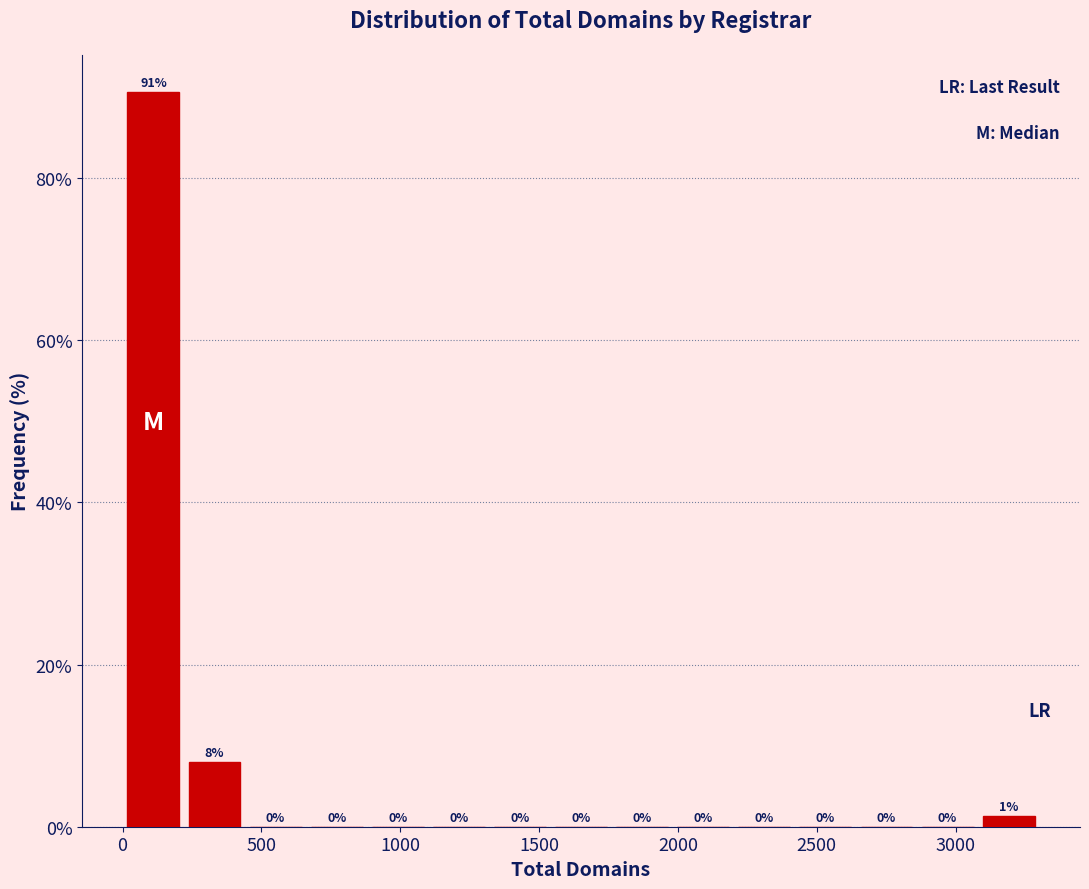

Over which range of the x-axis is the bar tallest?

0 to 200